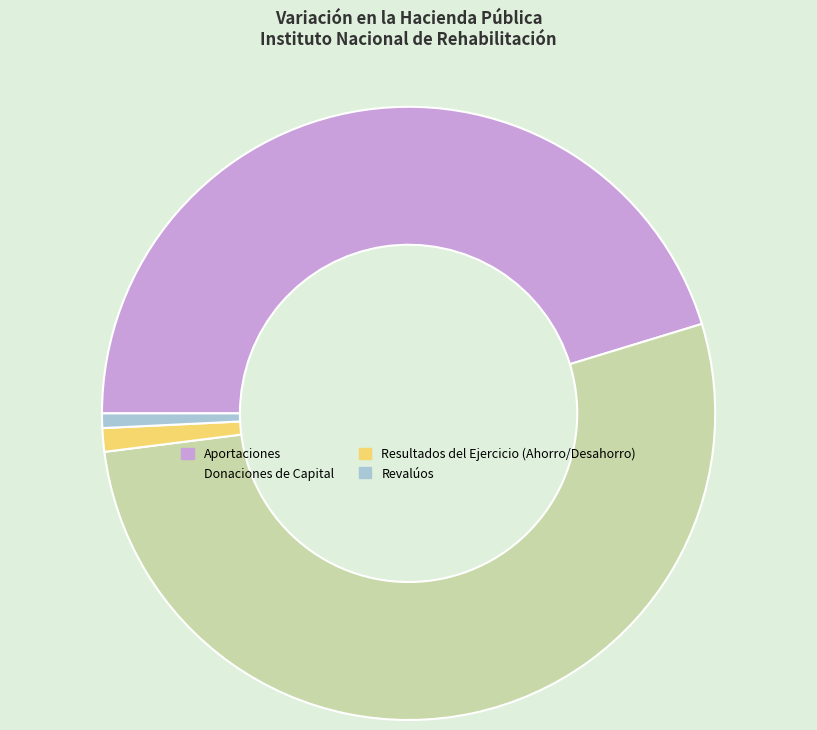

Which category accounts for the majority?

Donaciones de Capital